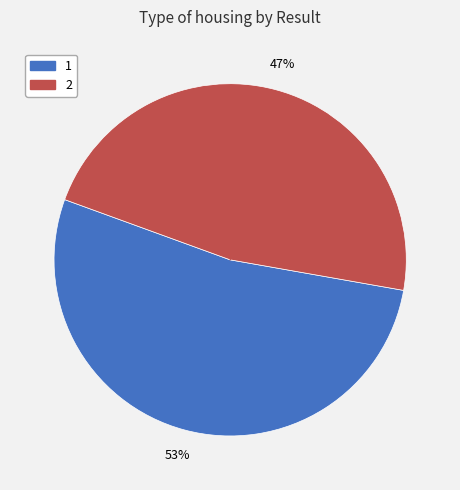

Does 1 account for over 50% of the chart?

Yes